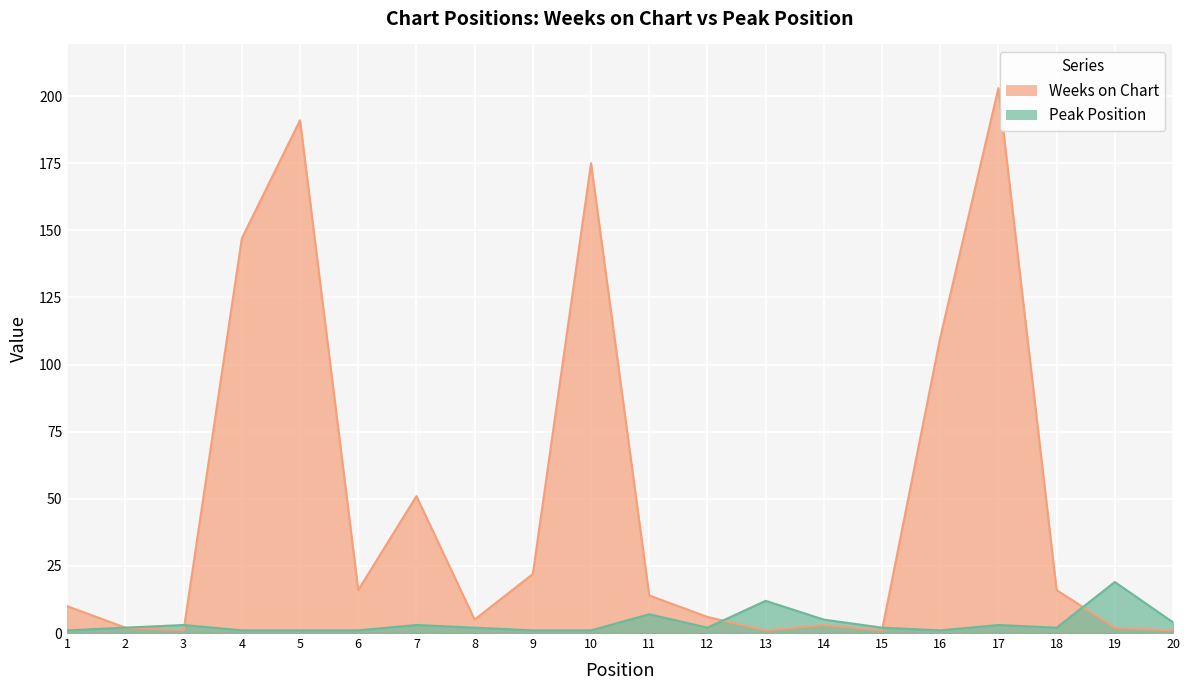

The Peak Position series shows 1 at 16. True or false?

True